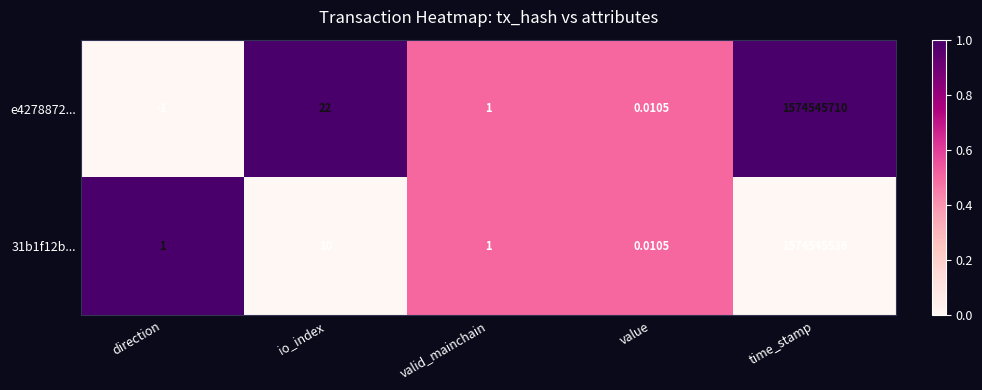

Which category has the highest value across all series?

time_stamp